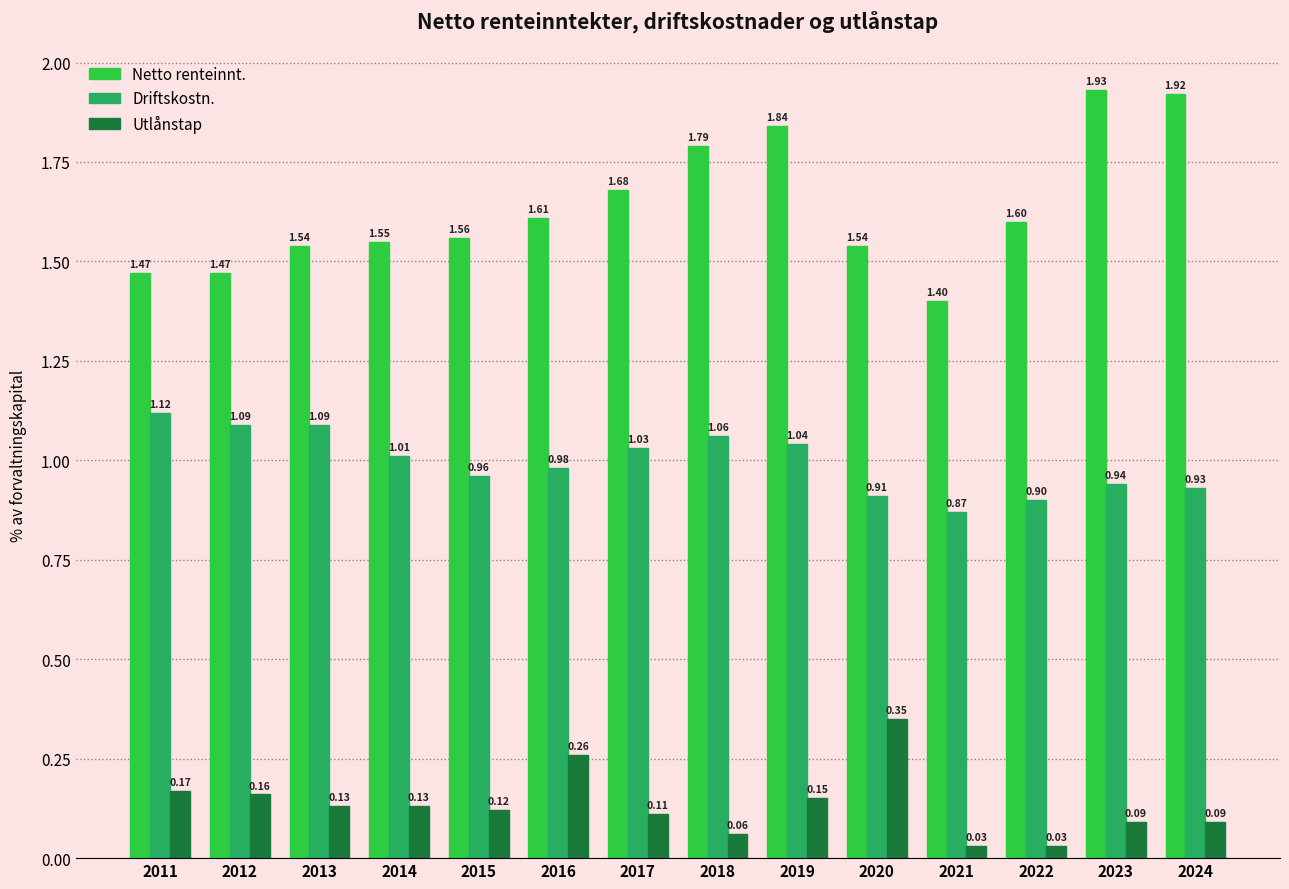

What is the total value across all series at 2021?

2.3